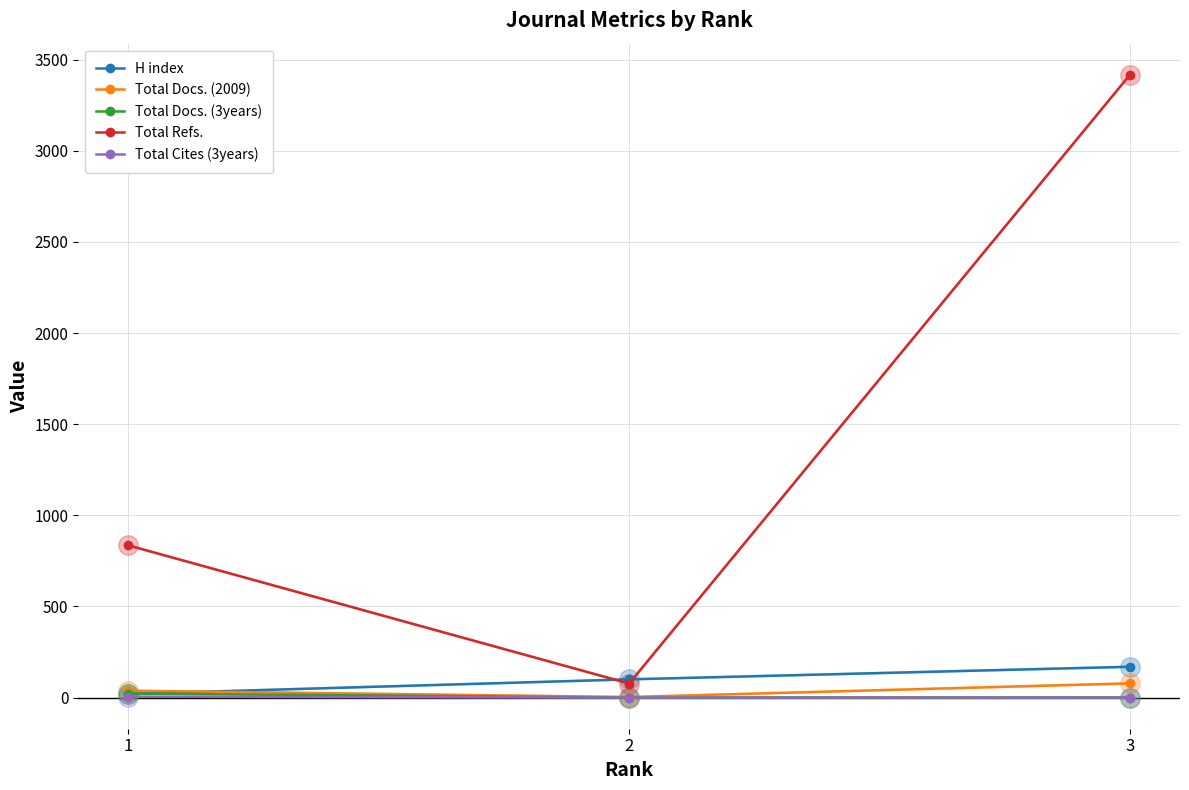

What is the difference between the highest and lowest values at 1?

830